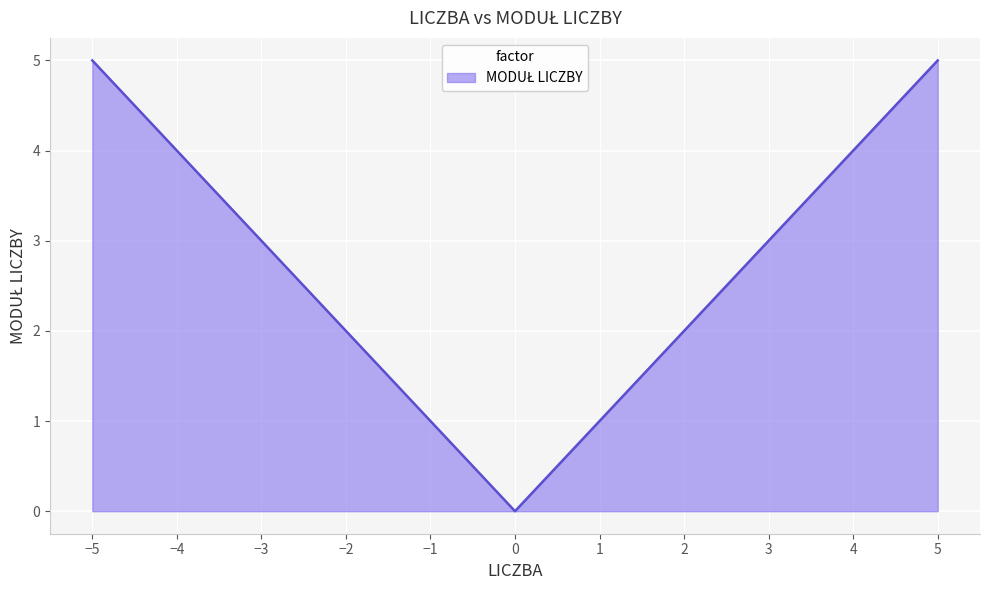

How many interior local valleys (lower than both neighbors) does the data have?

1